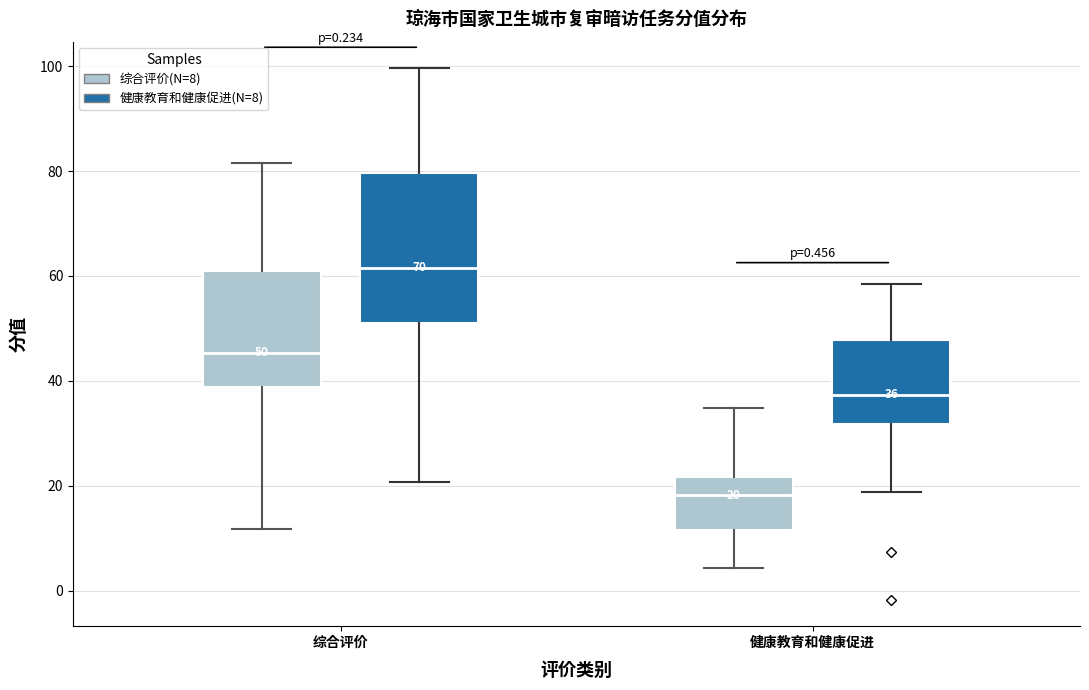

Comparing the boxes themselves (not the whiskers), which one is the tallest?

综合评价 (健康教育和健康促进(N=8))